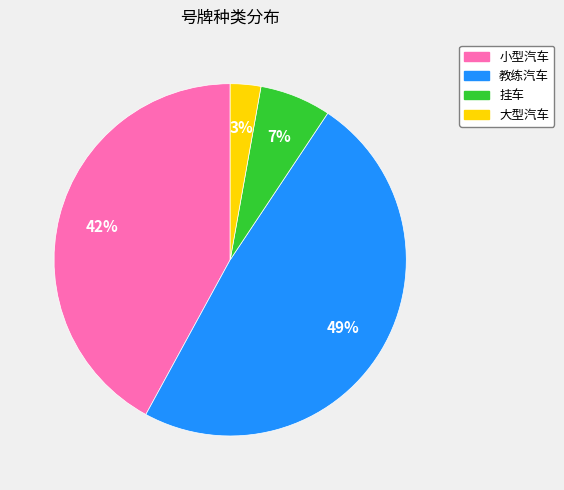

Approximately how many times larger is the value at 教练汽车 compared to 小型汽车?

1.2